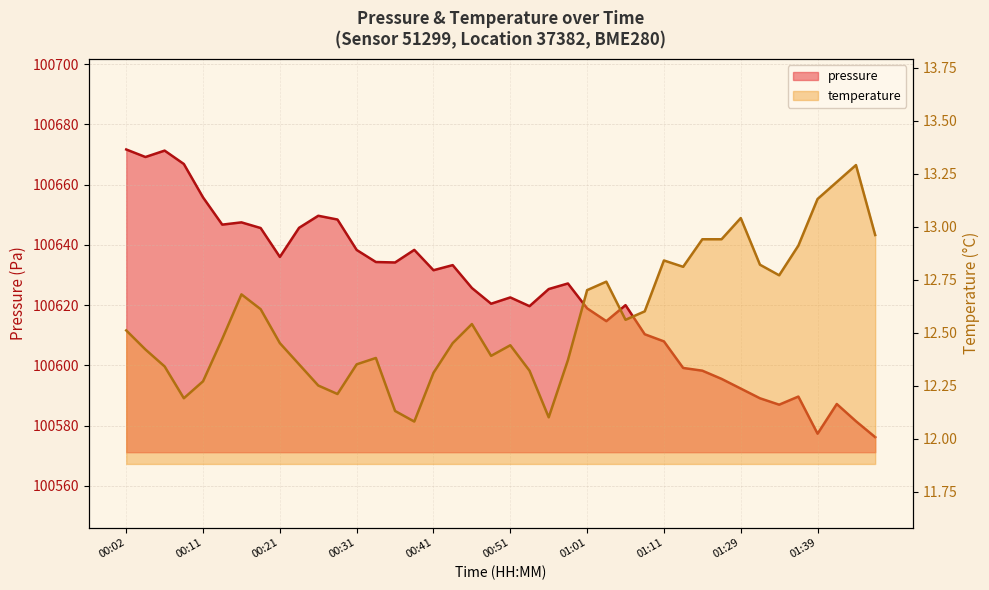

Which series has the largest total across all categories?

pressure